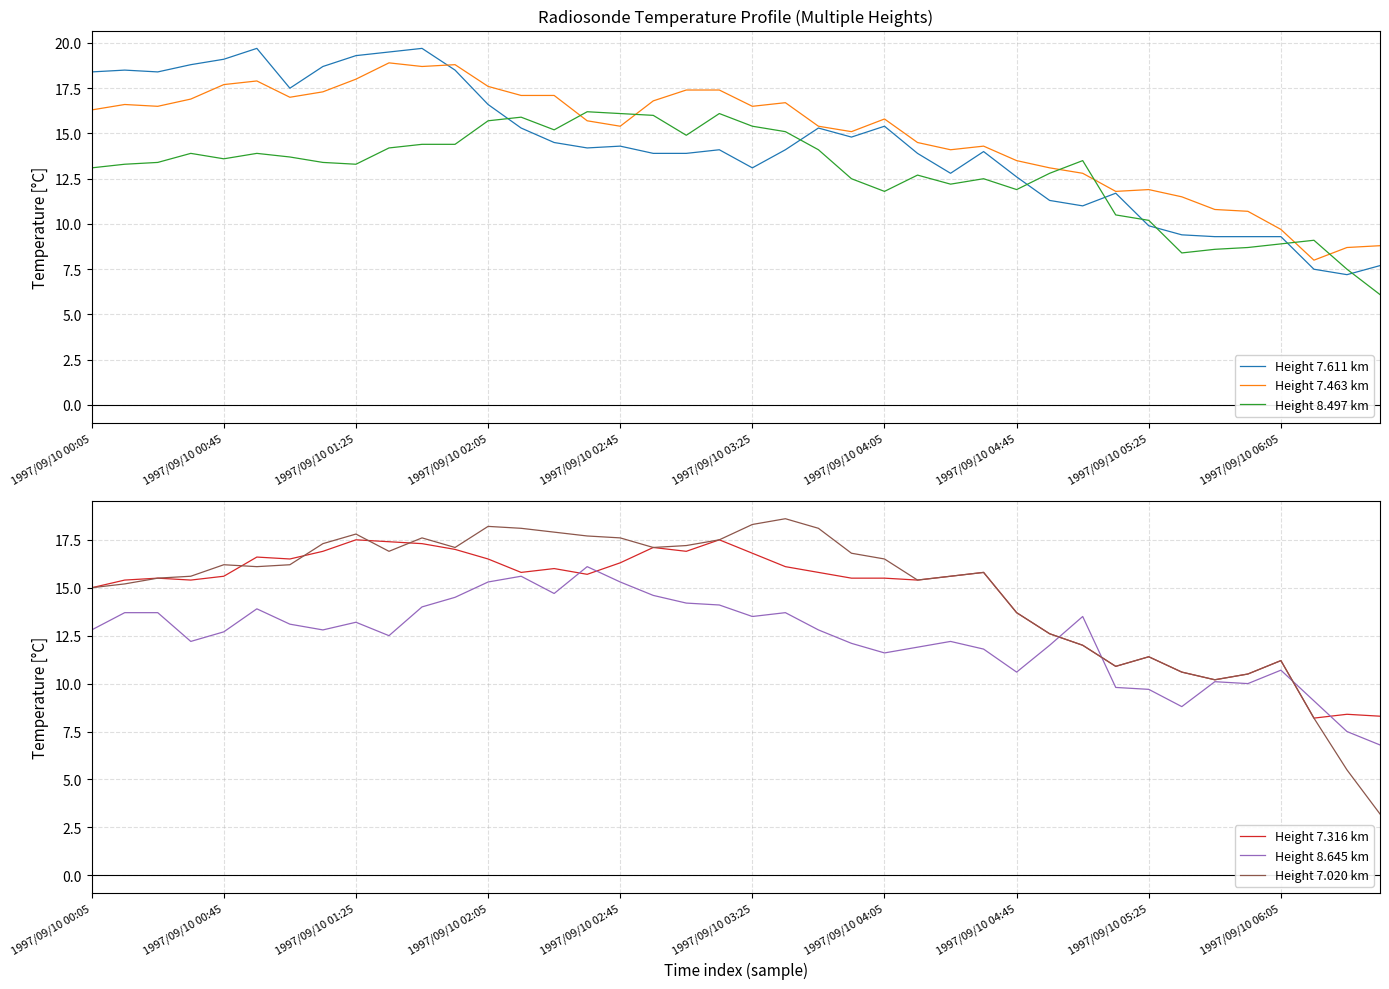

The Height 8.497 km series shows 18.4 at 1997/09/10 01:25. True or false?

False